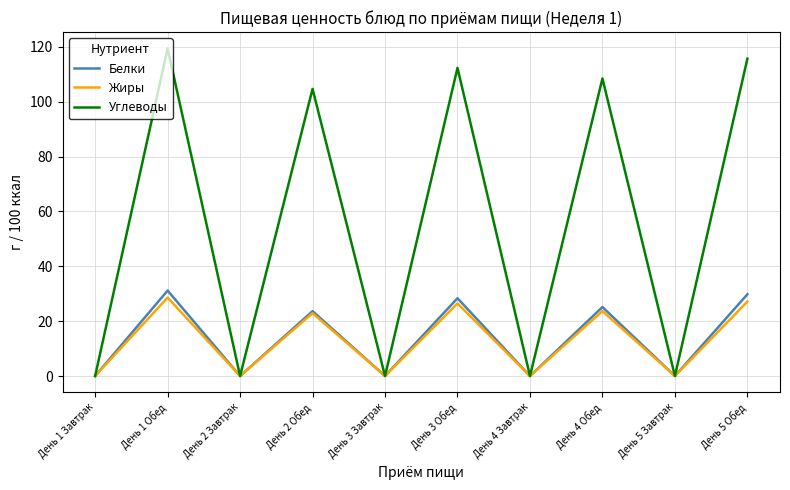

The value of Углеводы at День 2 Завтрак is 0.0. True or false?

True